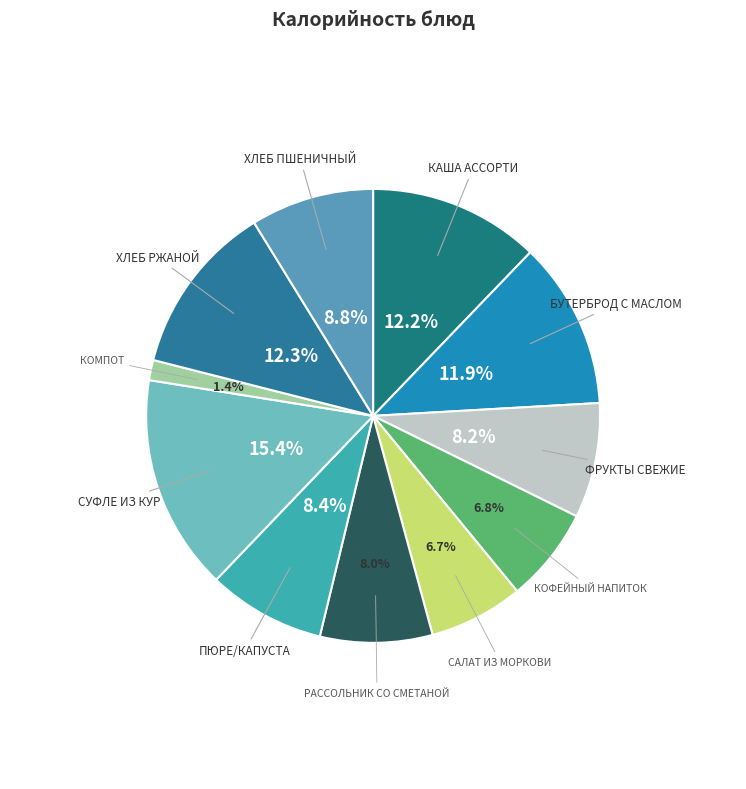

Count the number of slices in the pie.

11